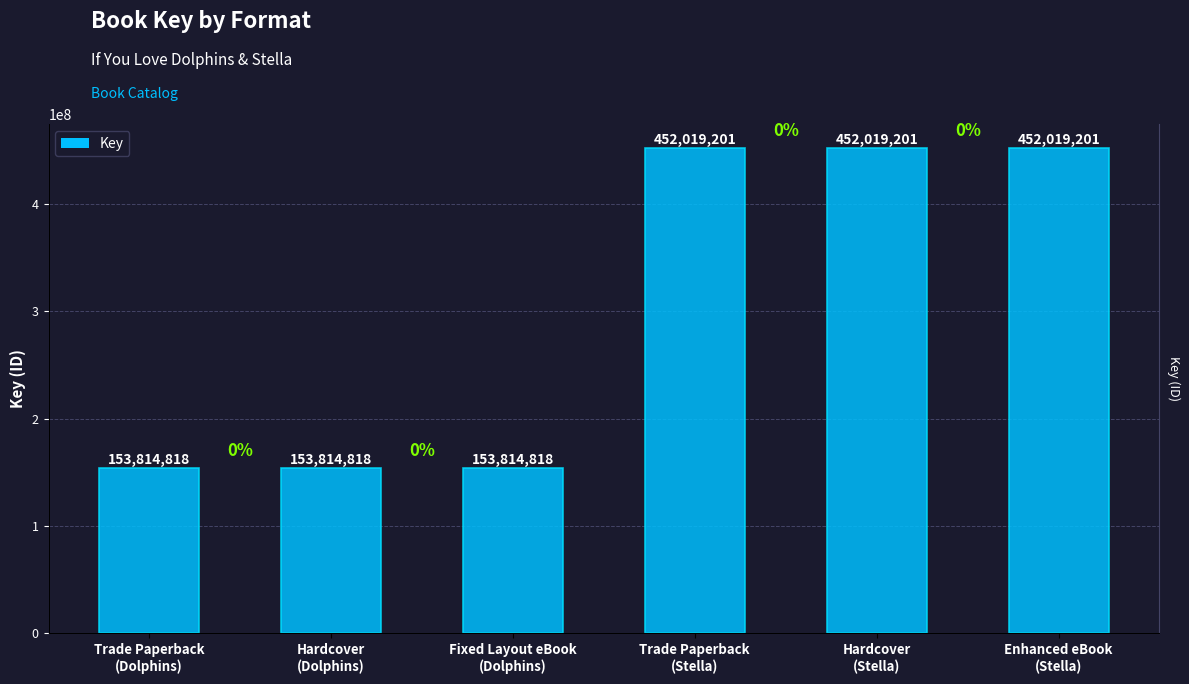

What is the difference between the second highest and minimum values?

298204383